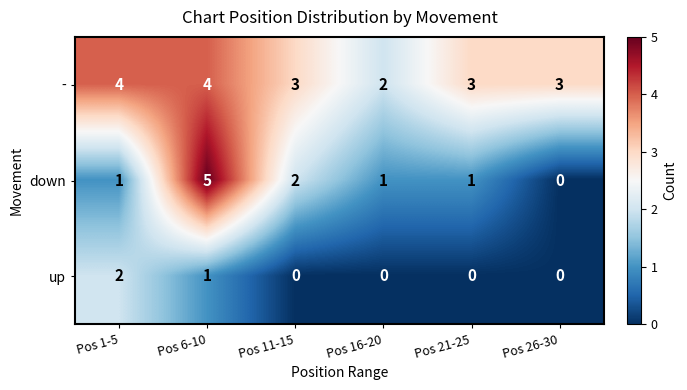

Count the - values in the range 3 to 4.

5